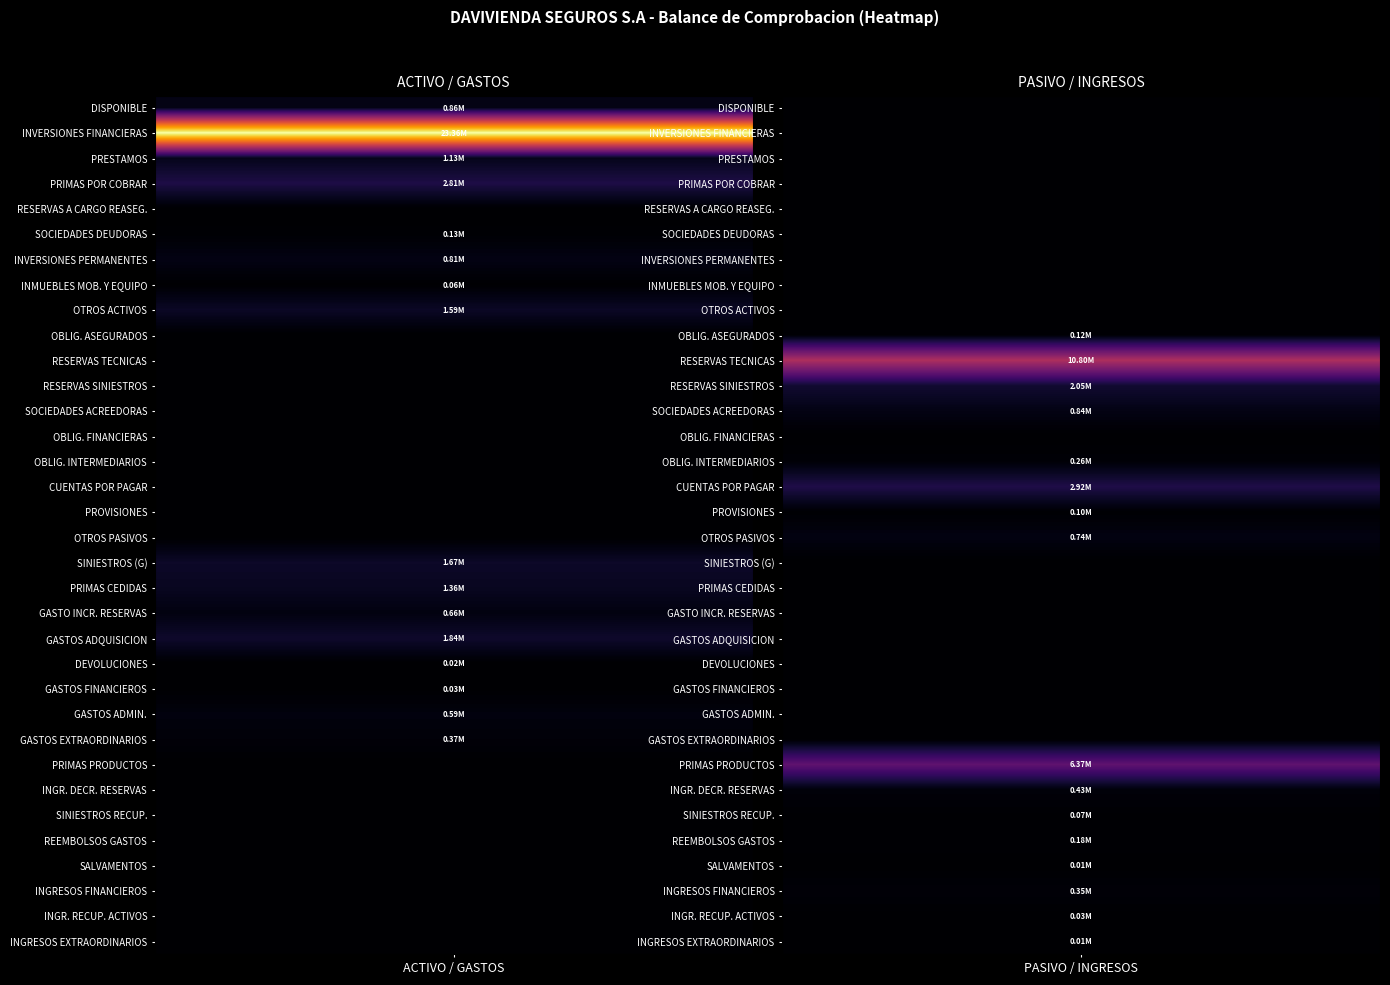

Reading left to right, what are all the values shown in this chart?

DISPONIBLE: 0=857726.4	1=0.0
INVERSIONES FINANCIERAS: 0=23360905.3	1=0.0
PRESTAMOS: 0=1133999.2	1=0.0
PRIMAS POR COBRAR: 0=2810445.3	1=0.0
RESERVAS A CARGO DE REASEGURADORES: 0=0.0	1=0.0
SOCIEDADES DEUDORAS: 0=133160.1	1=0.0
INVERSIONES PERMANENTES: 0=808825.3	1=0.0
INMUEBLES MOBILIARIO Y EQUIPO: 0=56467.9	1=0.0
OTROS ACTIVOS: 0=1590669.5	1=0.0
OBLIGACIONES CON ASEGURADOS: 0=0.0	1=115117.8
RESERVAS TECNICAS: 0=0.0	1=10803883.3
RESERVAS POR SINIESTROS: 0=0.0	1=2046578.8
SOCIEDADES ACREEDORAS: 0=0.0	1=843606.0
OBLIGACIONES FINANCIERAS: 0=0.0	1=0.0
OBLIGACIONES INTERMEDIARIOS: 0=0.0	1=255096.6
CUENTAS POR PAGAR: 0=0.0	1=2915995.6
PROVISIONES: 0=0.0	1=95273.5
OTROS PASIVOS: 0=0.0	1=736318.9
SINIESTROS: 0=1665469.7	1=0.0
PRIMAS CEDIDAS: 0=1362377.2	1=0.0
GASTO INCREMENTO RESERVAS: 0=663344.5	1=0.0
GASTOS ADQUISICION: 0=1843550.5	1=0.0
DEVOLUCIONES CANCELACIONES: 0=20748.0	1=0.0
GASTOS FINANCIEROS: 0=30632.3	1=0.0
GASTOS ADMINISTRACION: 0=588724.8	1=0.0
GASTOS EXTRAORDINARIOS: 0=368920.1	1=0.0
PRIMAS PRODUCTOS: 0=0.0	1=6366291.3
INGRESO DECREMENTO RESERVAS: 0=0.0	1=425190.4
SINIESTROS RECUPERADOS: 0=0.0	1=70030.8
REEMBOLSOS GASTOS: 0=0.0	1=181262.9
SALVAMENTOS RECUPERACIONES: 0=0.0	1=10196.1
INGRESOS FINANCIEROS: 0=0.0	1=354730.2
INGRESOS RECUPERACION ACTIVOS: 0=0.0	1=28742.3
INGRESOS EXTRAORDINARIOS: 0=0.0	1=12121.8